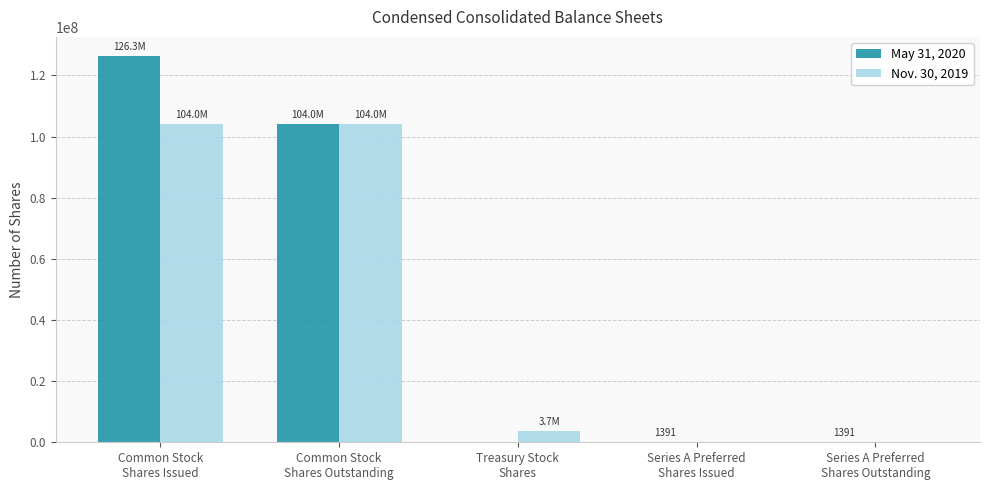

Reading left to right, extract all data points from this chart.

May 31, 2020: 126299568	104021836	0	1391	1391
Nov. 30, 2019: 104021836	104021836	3699999	0	0